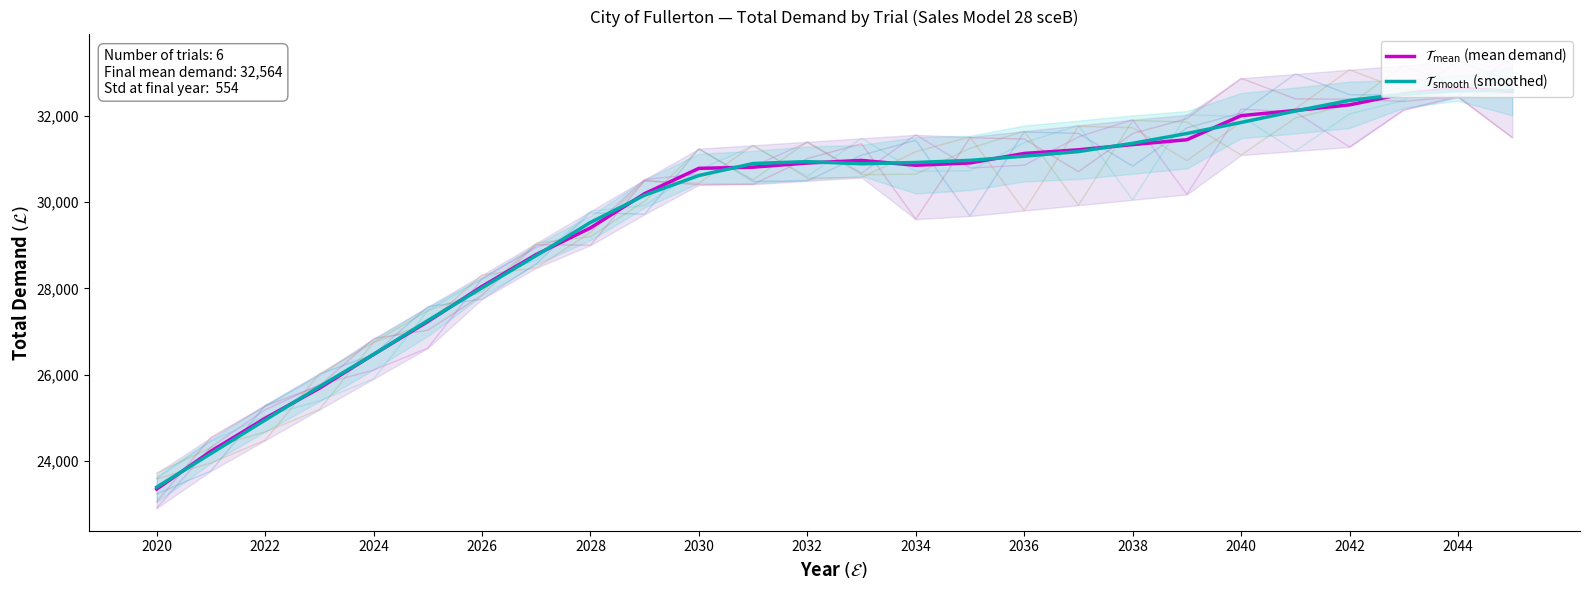

At how many categories does at least one series exceed 23583?

25